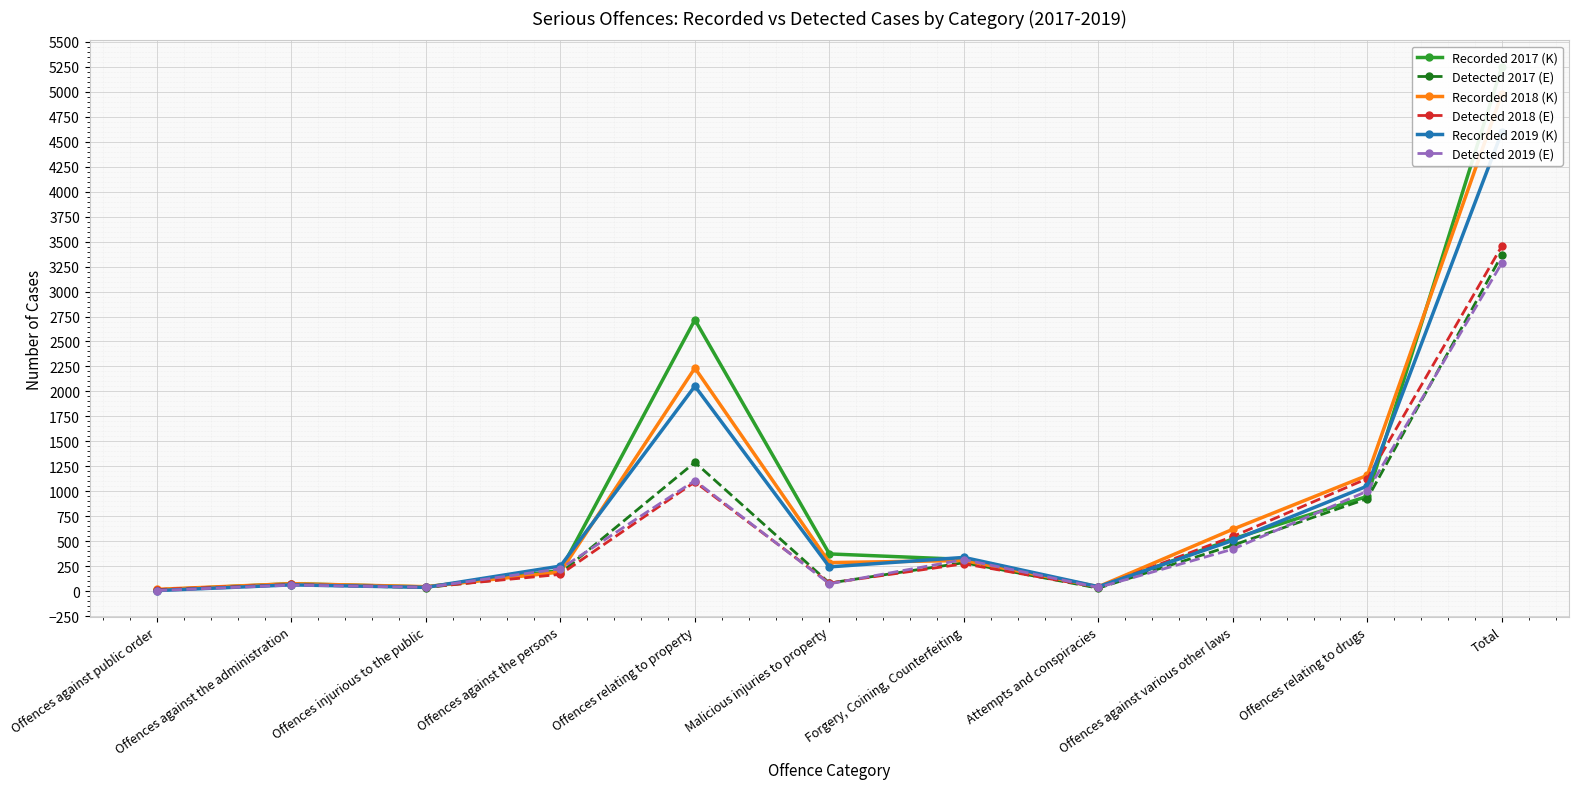

Which series has the largest total across all categories?

Recorded 2017 (K)